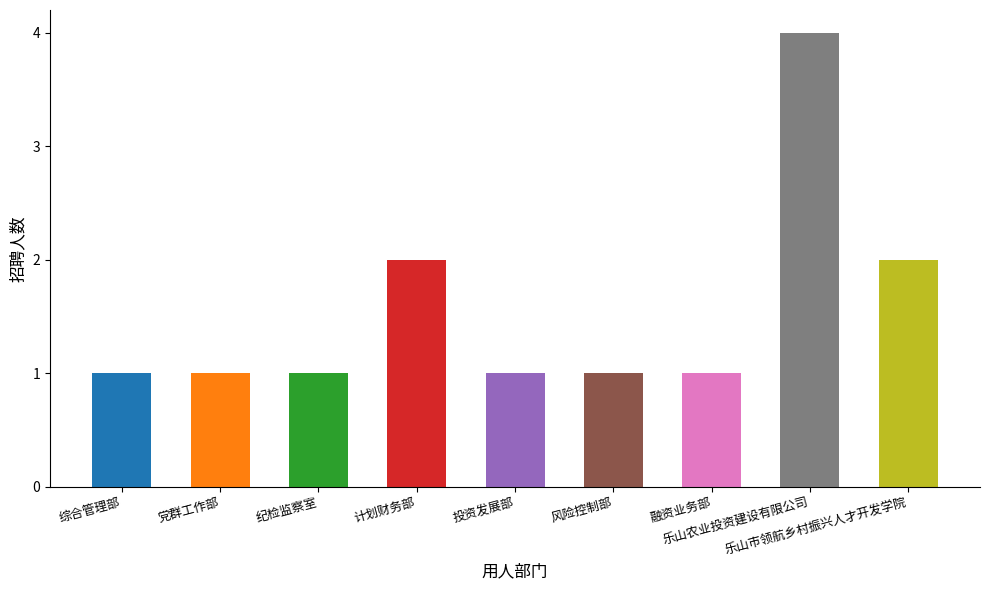

Count the number of data series in this chart.

1